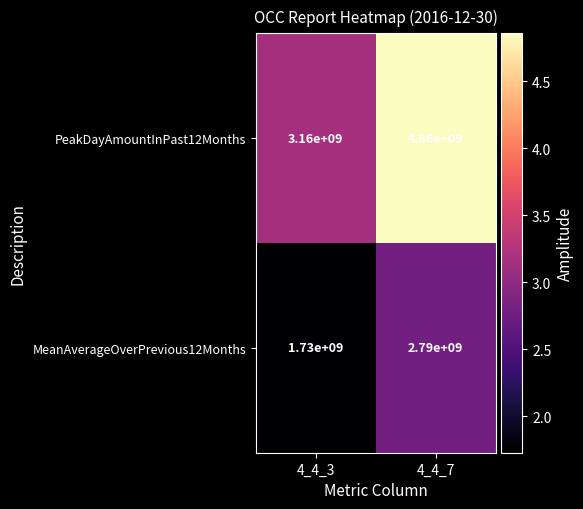

The value of PeakDayAmountInPast12Months at 4_4_3 is 1916425105. True or false?

False